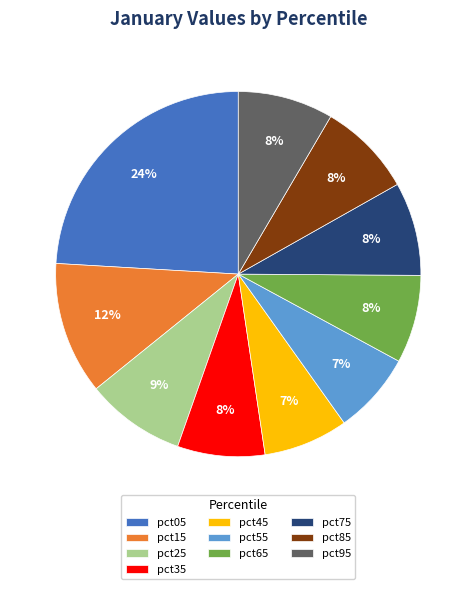

How many slices are in this pie chart?

10